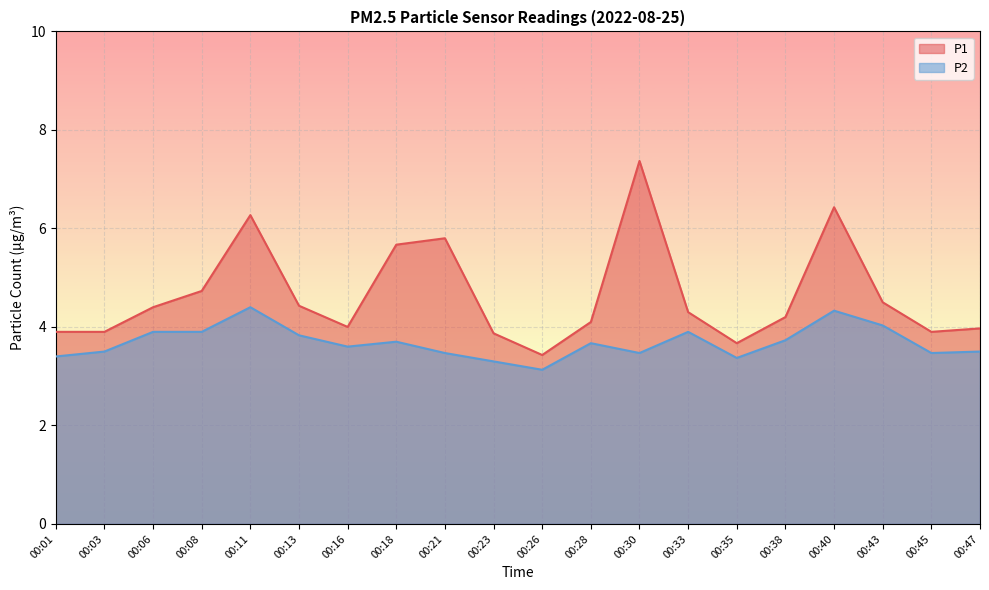

Reading left to right, what are all the values shown in this chart?

P1: 00:01=3.9	00:03=3.9	00:06=4.4	00:08=4.7	00:11=6.3	00:13=4.4	00:16=4.0	00:18=5.7	00:21=5.8	00:23=3.9	00:26=3.4	00:28=4.1	00:30=7.4	00:33=4.3	00:35=3.7	00:38=4.2	00:40=6.4	00:43=4.5	00:45=3.9	00:47=4.0
P2: 00:01=3.4	00:03=3.5	00:06=3.9	00:08=3.9	00:11=4.4	00:13=3.8	00:16=3.6	00:18=3.7	00:21=3.5	00:23=3.3	00:26=3.1	00:28=3.7	00:30=3.5	00:33=3.9	00:35=3.4	00:38=3.7	00:40=4.3	00:43=4.0	00:45=3.5	00:47=3.5